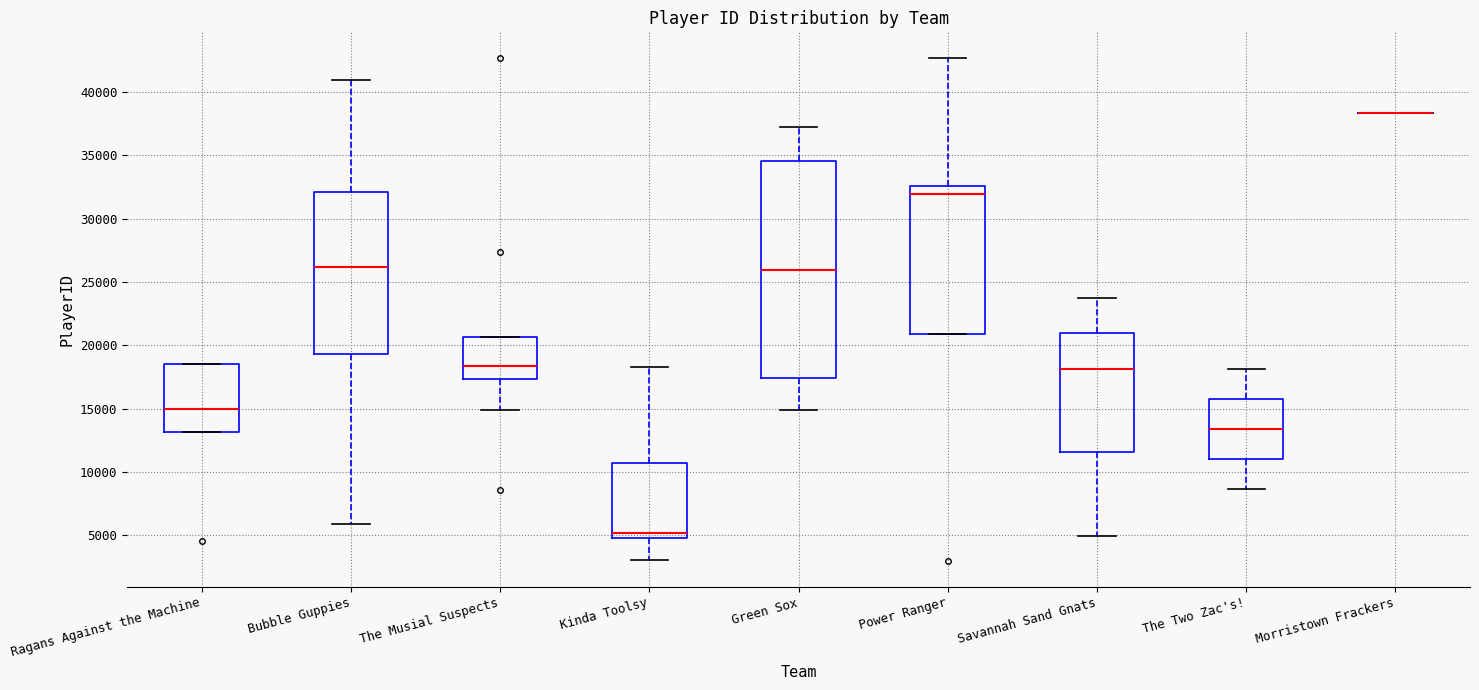

Where does the median line of the box for Bubble Guppies sit on the y-axis? The values are not printed on the chart, so give them approximately, as read against the axis.

26000